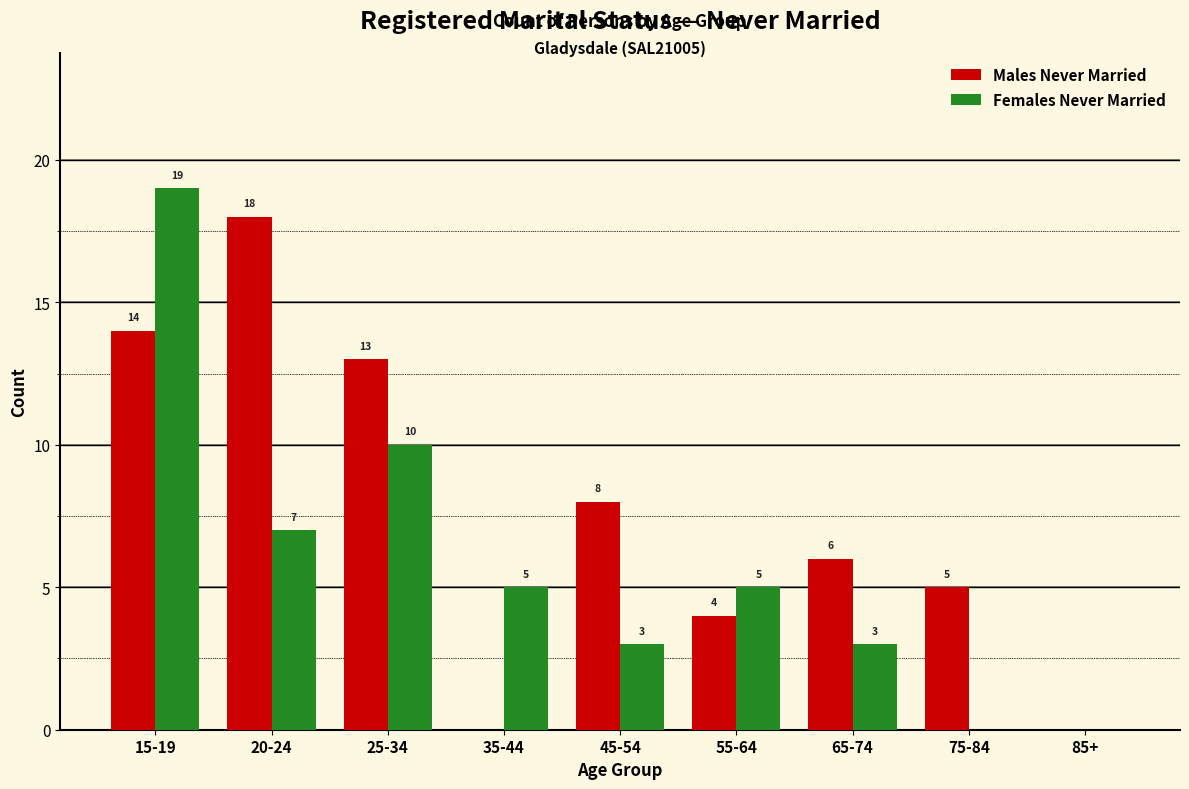

Reading left to right, transcribe all the data shown in this chart.

Males Never Married: 15-19=14	20-24=18	25-34=13	35-44=0	45-54=8	55-64=4	65-74=6	75-84=5	85+=0
Females Never Married: 15-19=19	20-24=7	25-34=10	35-44=5	45-54=3	55-64=5	65-74=3	75-84=0	85+=0